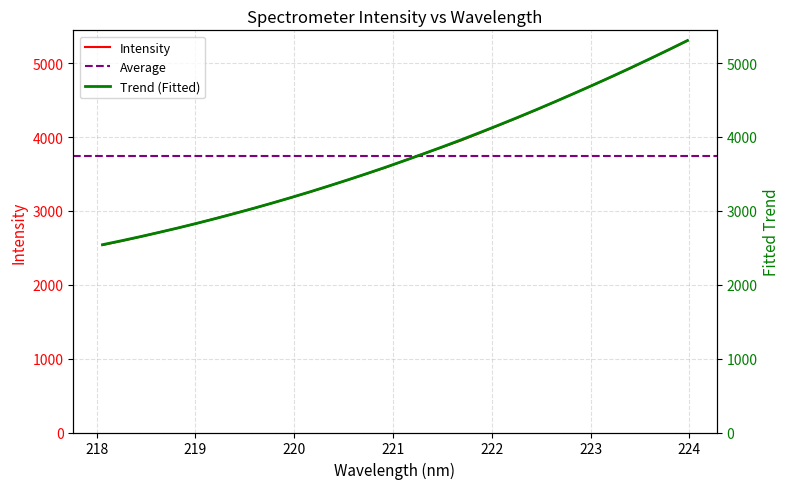

What is the minimum value for Intensity?

2537.9